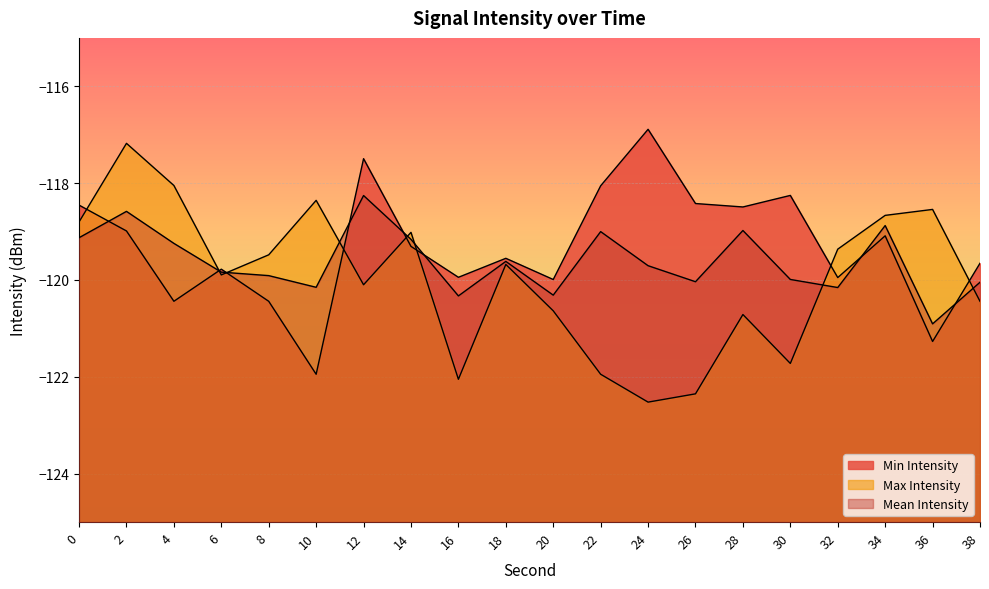

Where is Max Intensity nearest to the value -119?

14